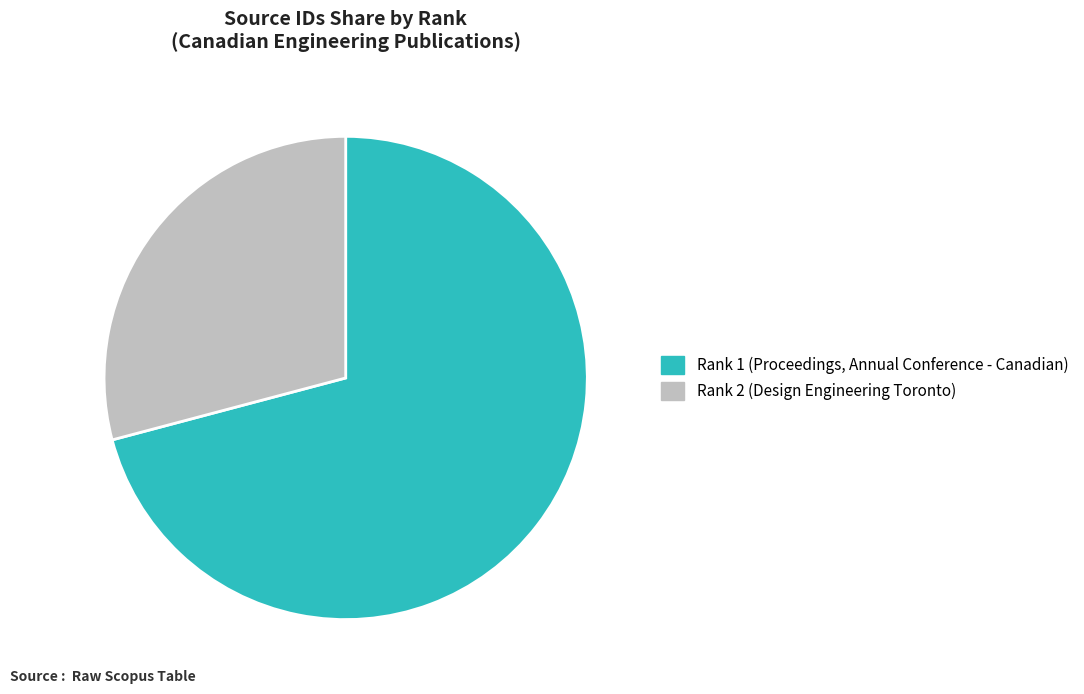

Is the sum of Rank 2 (Design Engineering Toronto) and Rank 1 (Proceedings, Annual Conference - Canadian) greater than half?

Yes